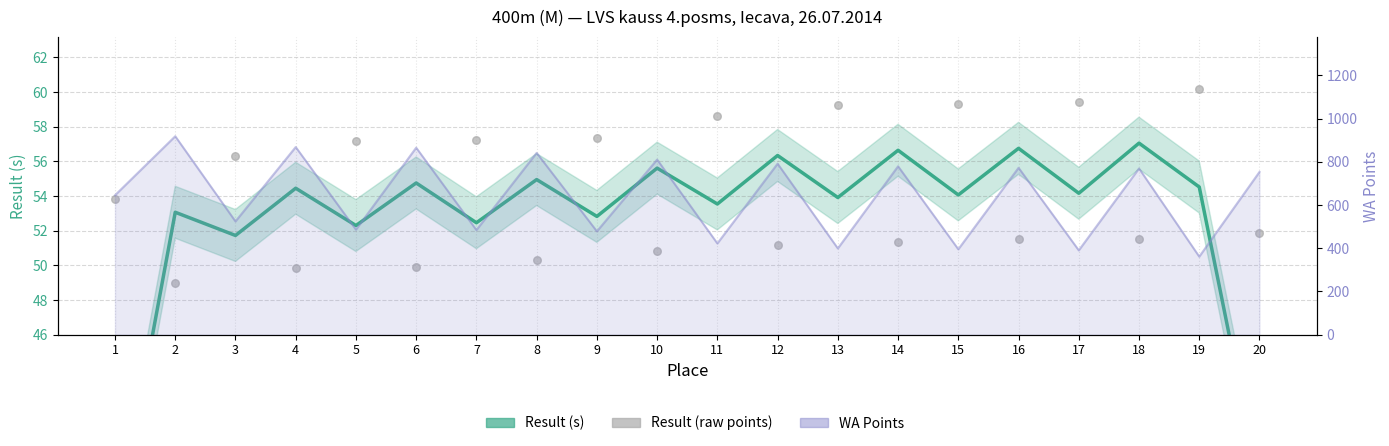

At how many categories does at least one series exceed 42?

20